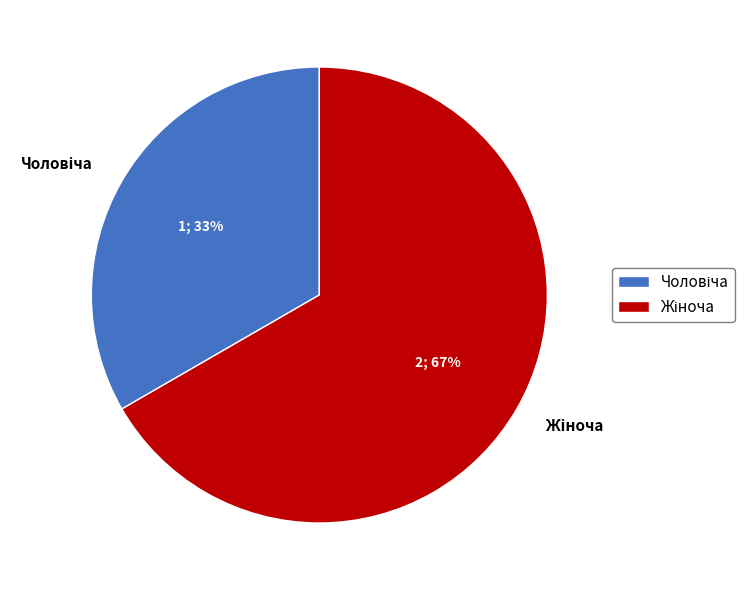

To the nearest percent, what is the average slice percentage?

50%